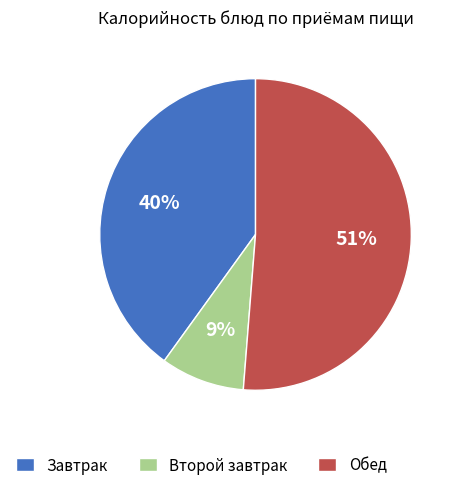

Which slice is the smallest?

Второй завтрак